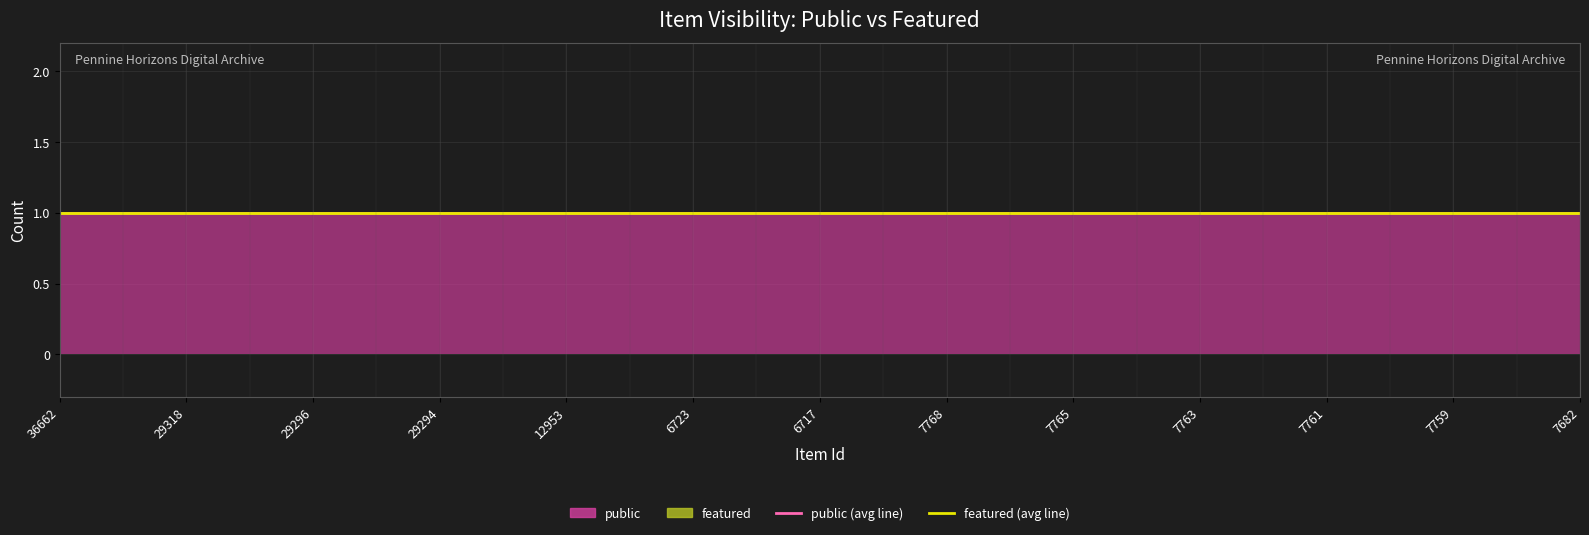

True or false: featured and public intersect in this chart.

False